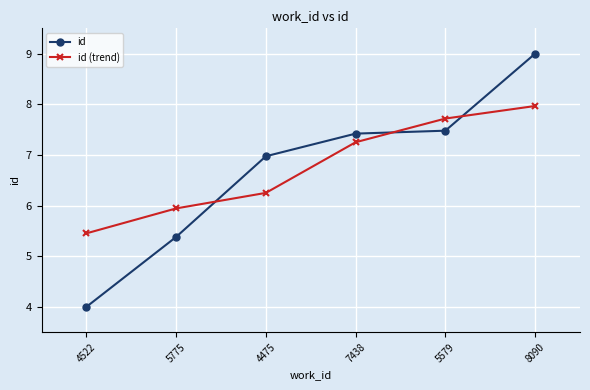

Which series has the widest spread of values?

id